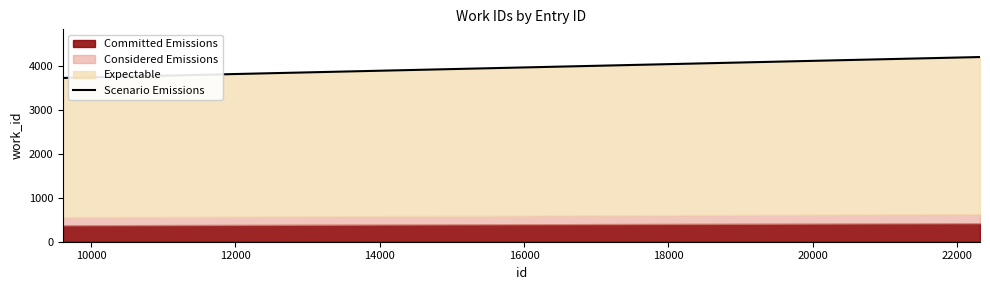

Approximately how many times larger is the value at 10000 compared to 12000?

1.0